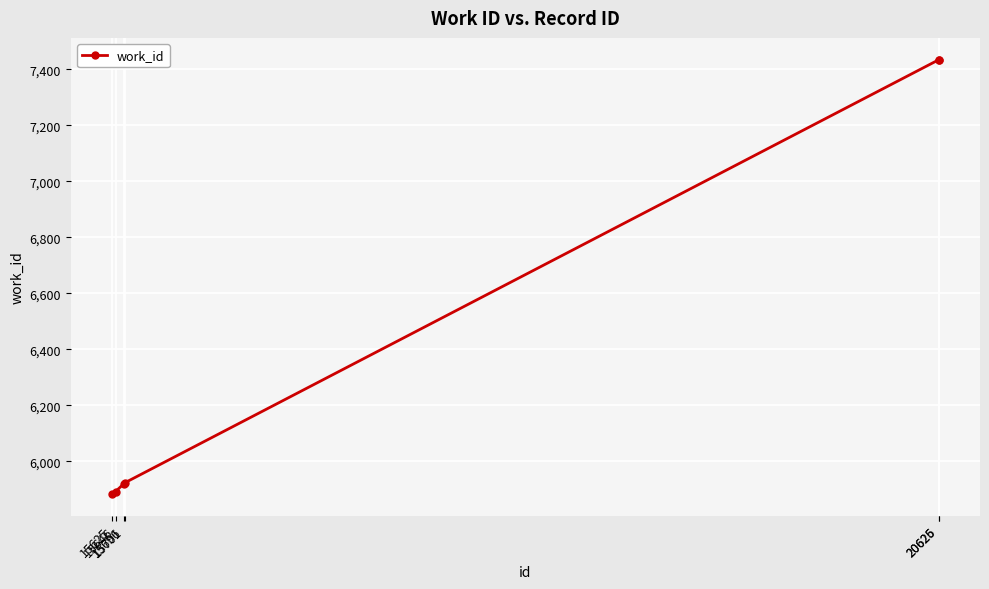

What is the sum of the values at 20625 and 15625?

13317